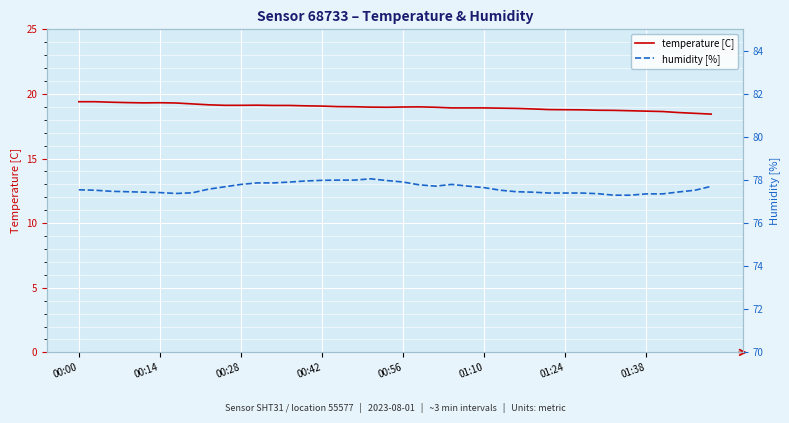

Which series has the largest total across all categories?

humidity [%]